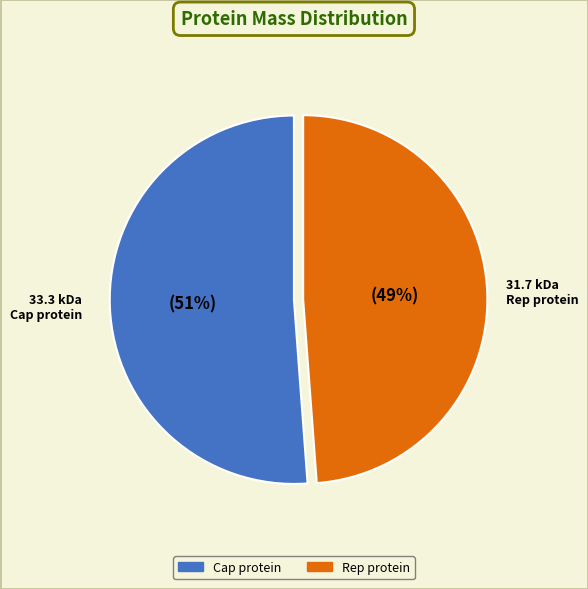

Does any single category account for the majority?

Yes